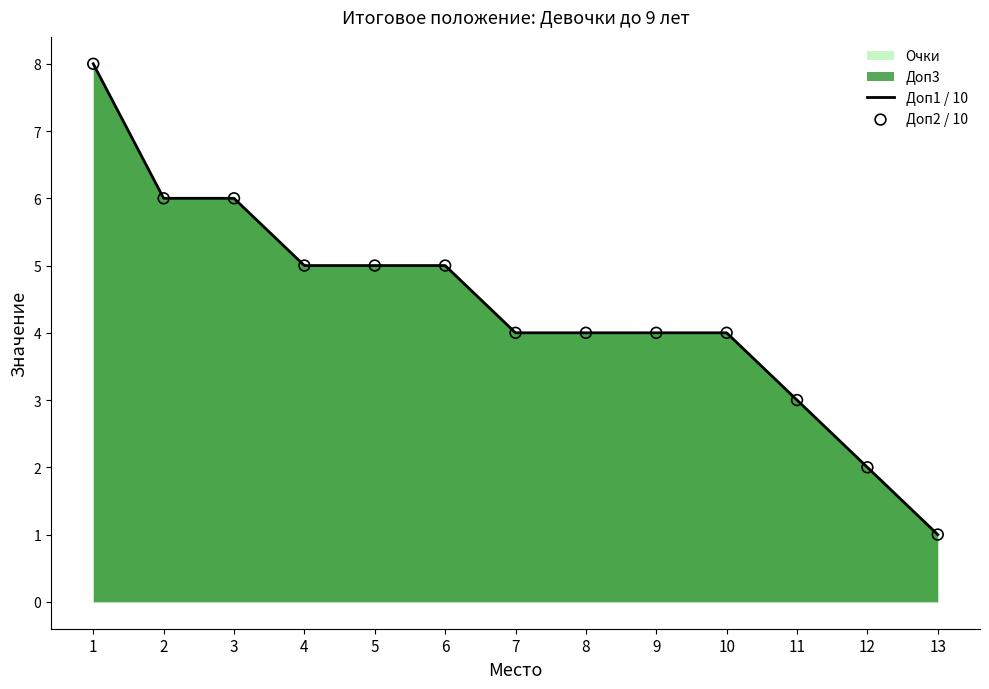

At which category is the sum across all series the highest?

1